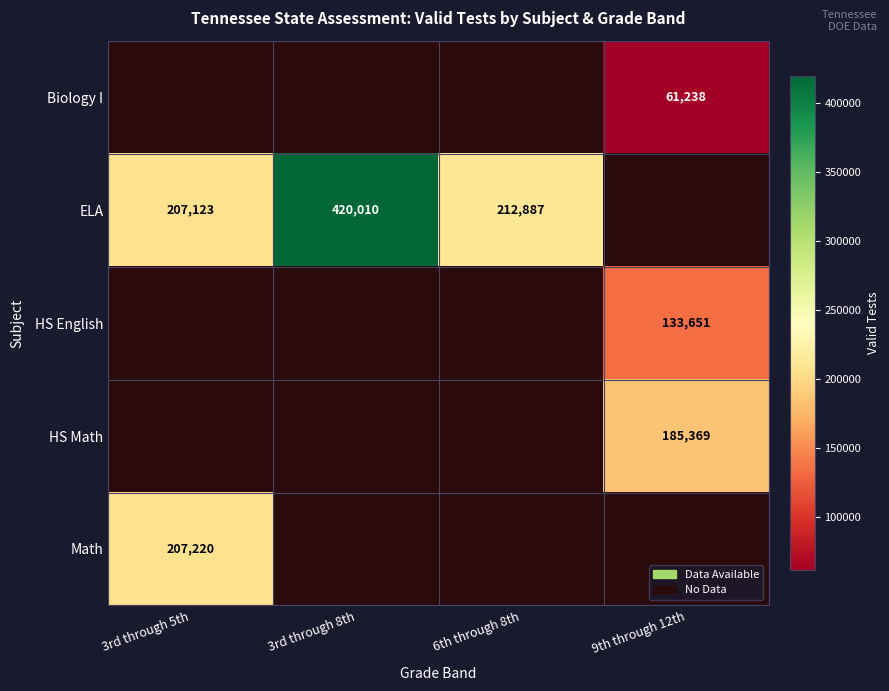

True or false: HS English has a value of 65940 at 9th through 12th.

False